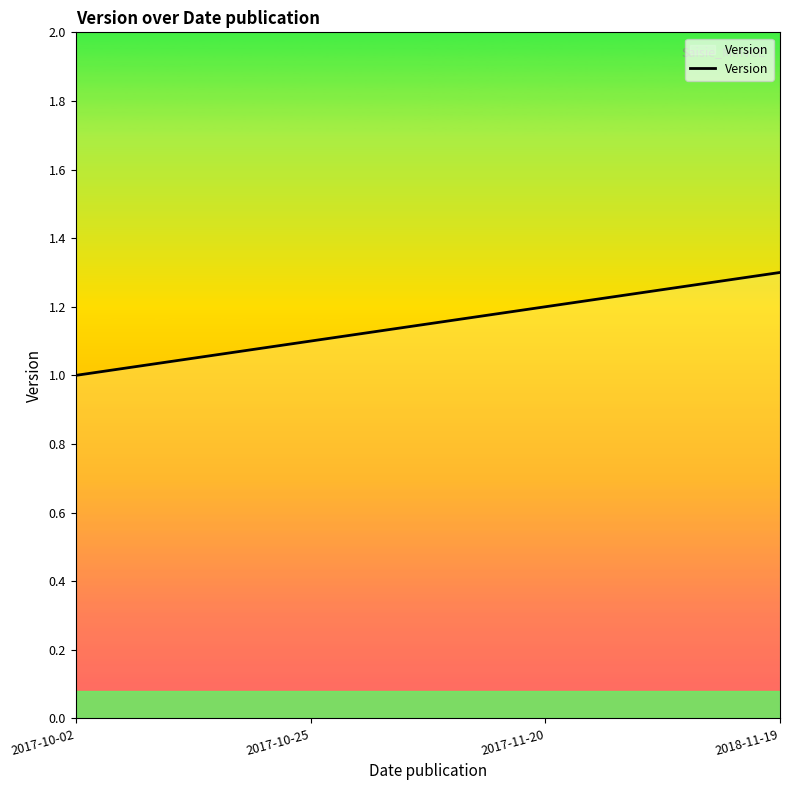

What is the approximate value at 2017-10-25?

1.1